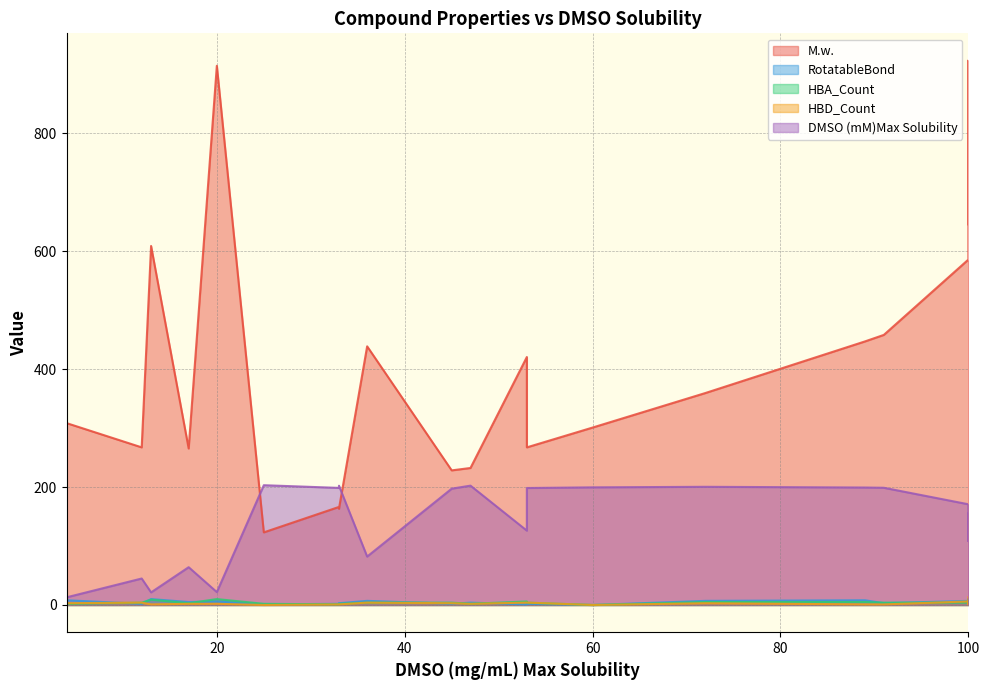

What is the sum of all M.w. values?

8122.3